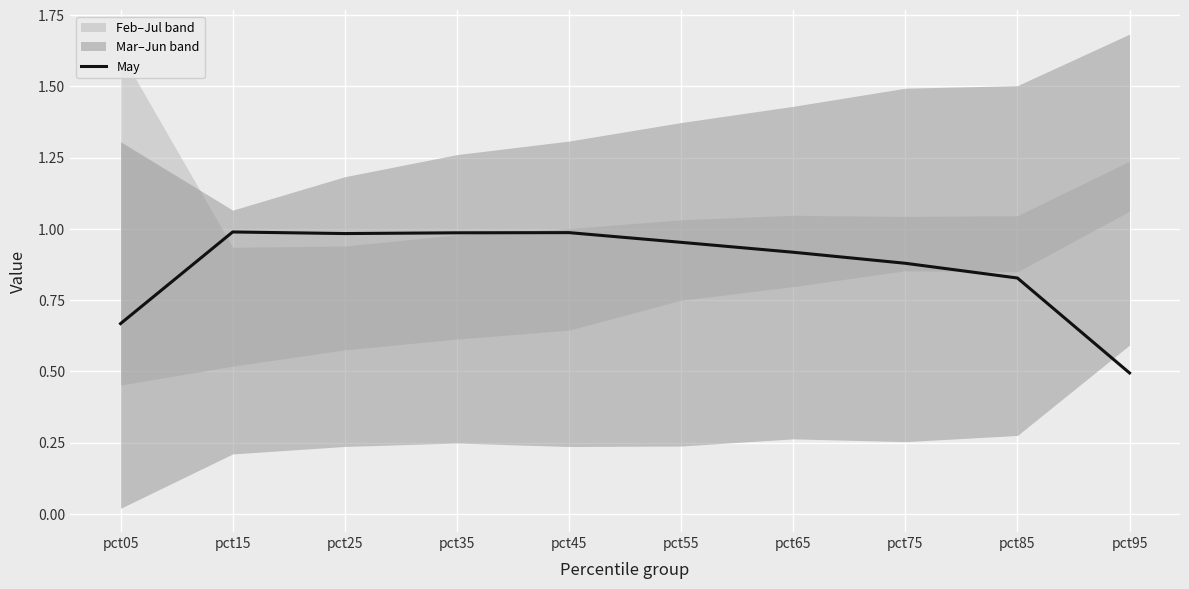

At which category does the chart reach its peak across all series?

pct15